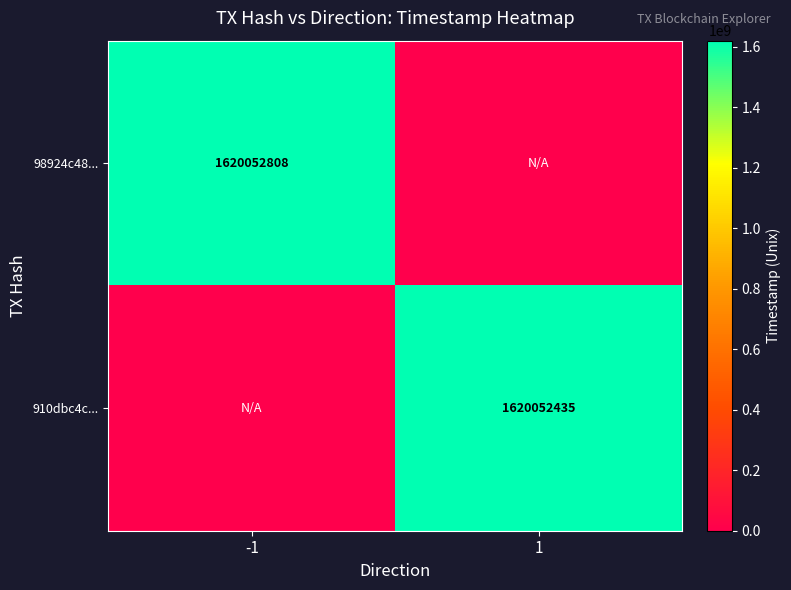

True or false: 98924c48... has a value of 2483289640 at -1.

False